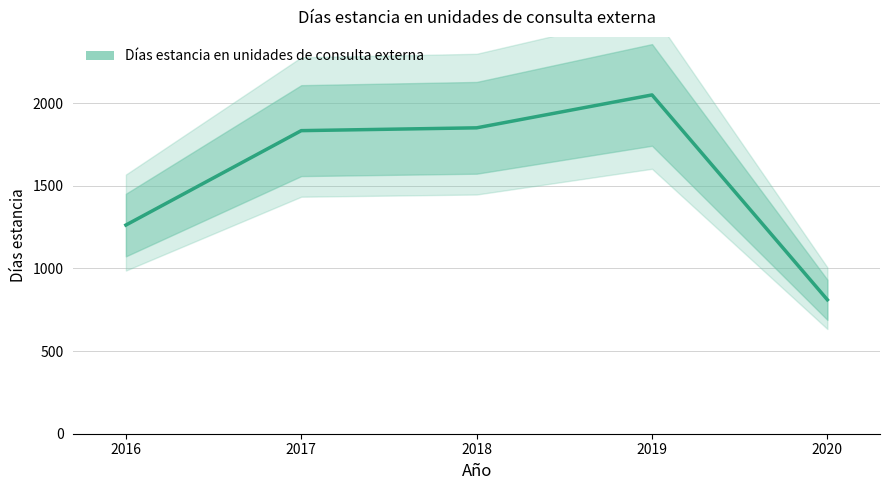

The chart shows a value of 685 at 2016. True or false?

False